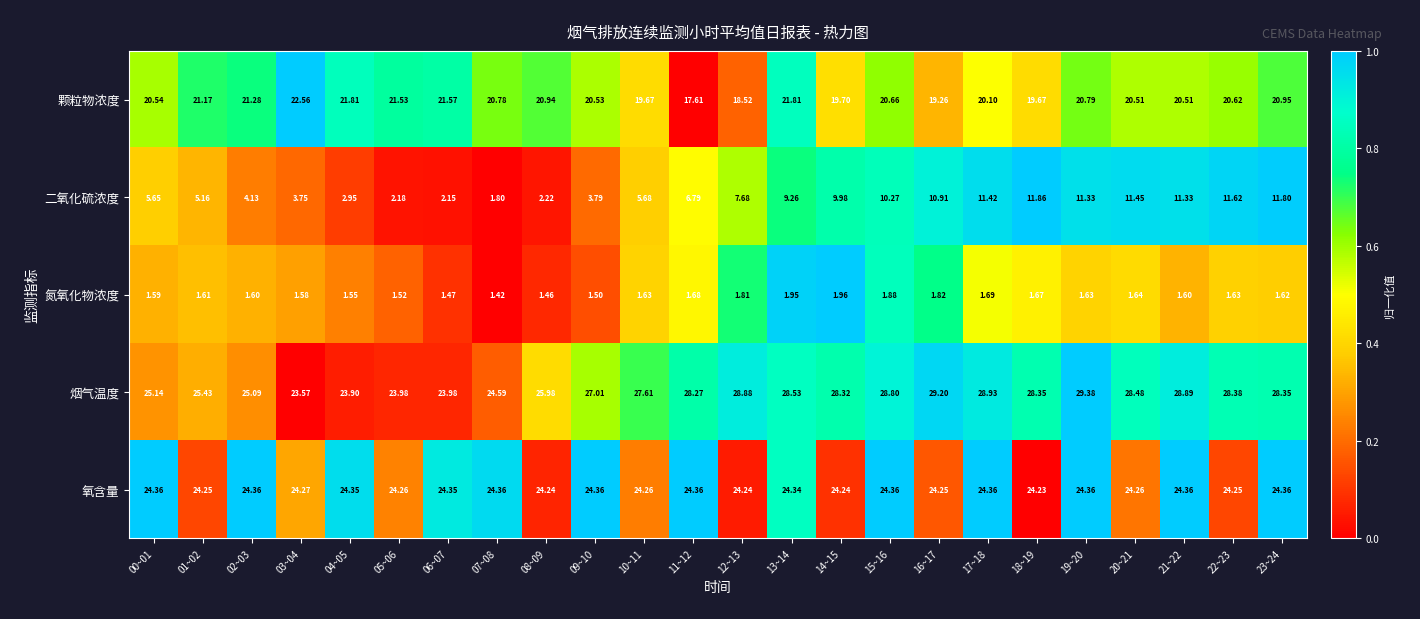

Is the value of 氮氧化物浓度 at 11~12 greater than the value of 二氧化硫浓度 at 10~11?

No